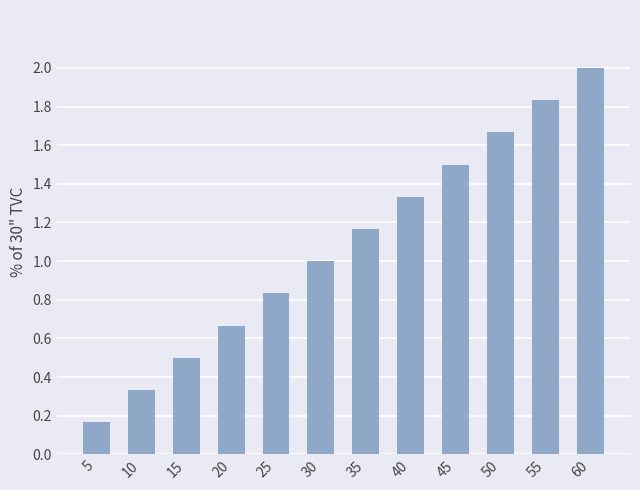

Which label corresponds to the smallest value in the chart?

5